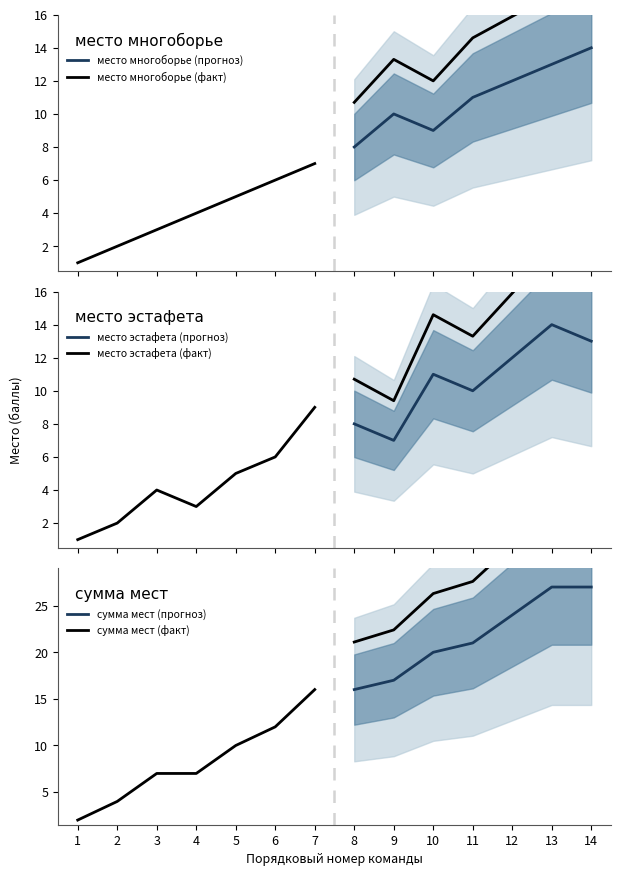

Where is the first local minimum for место эстафета (факт)?

4